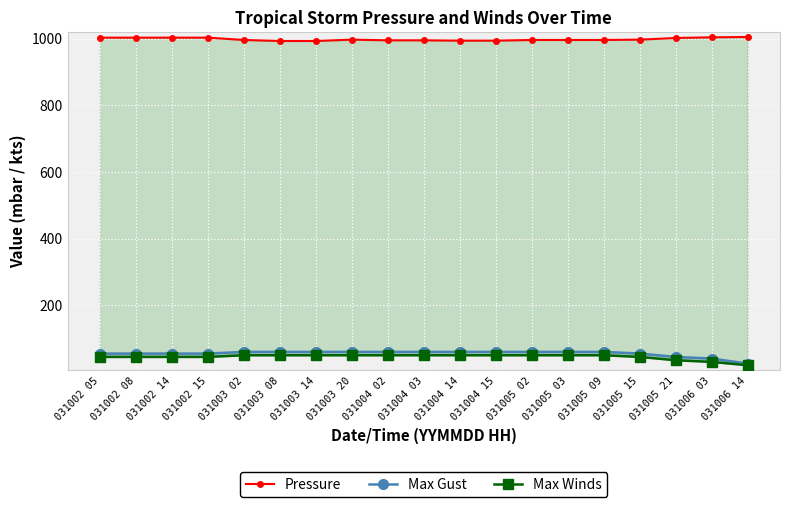

Between 031002 14 and 031004 14, which series saw the biggest shift?

Pressure